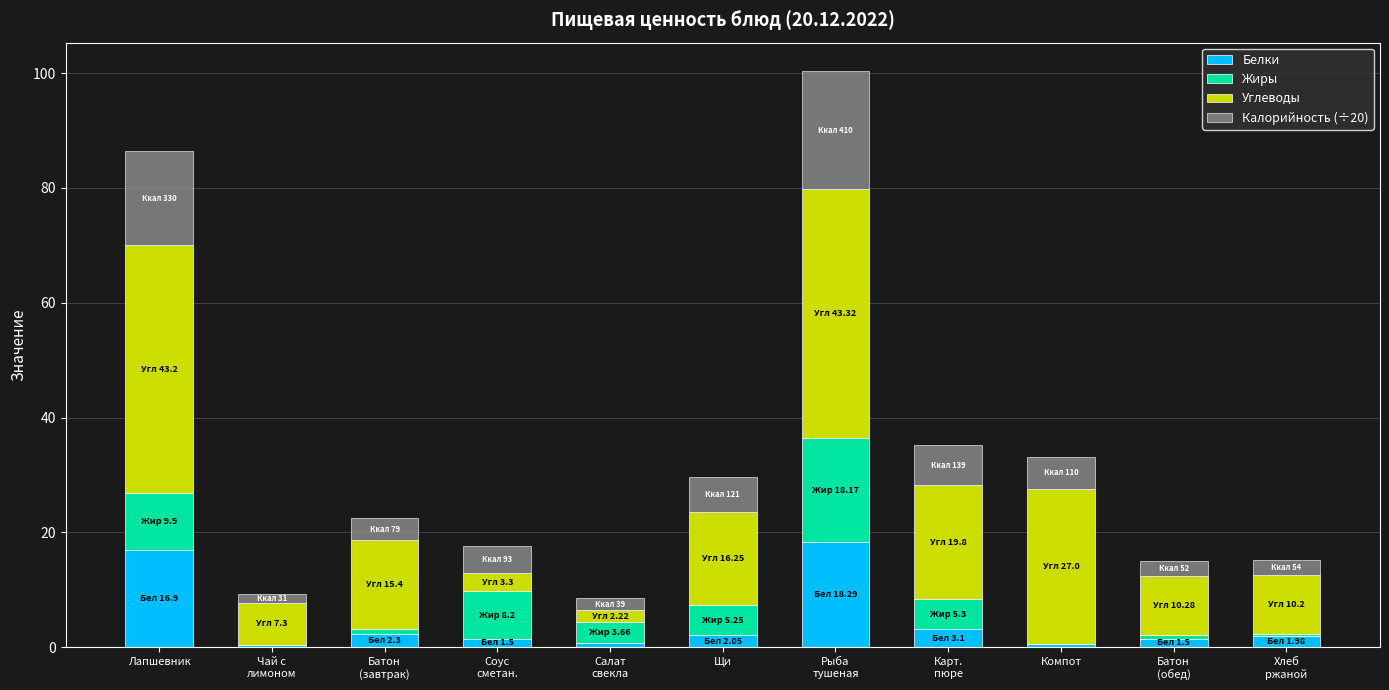

Does the chart contain stacked bars?

Yes